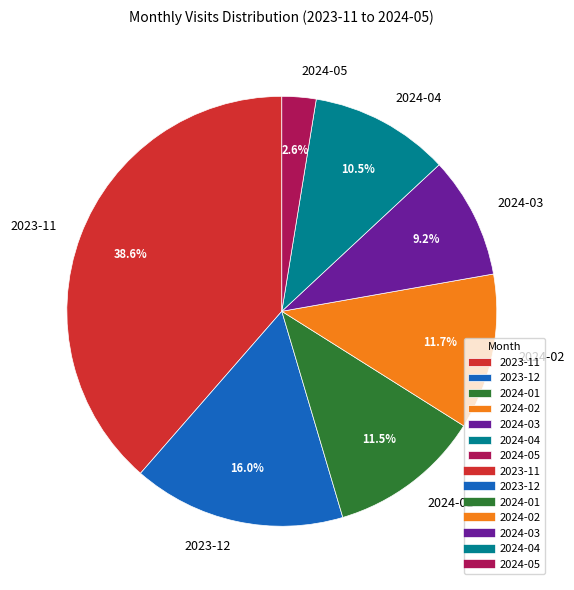

To the nearest percent, what portion does 2023-12 represent?

16%